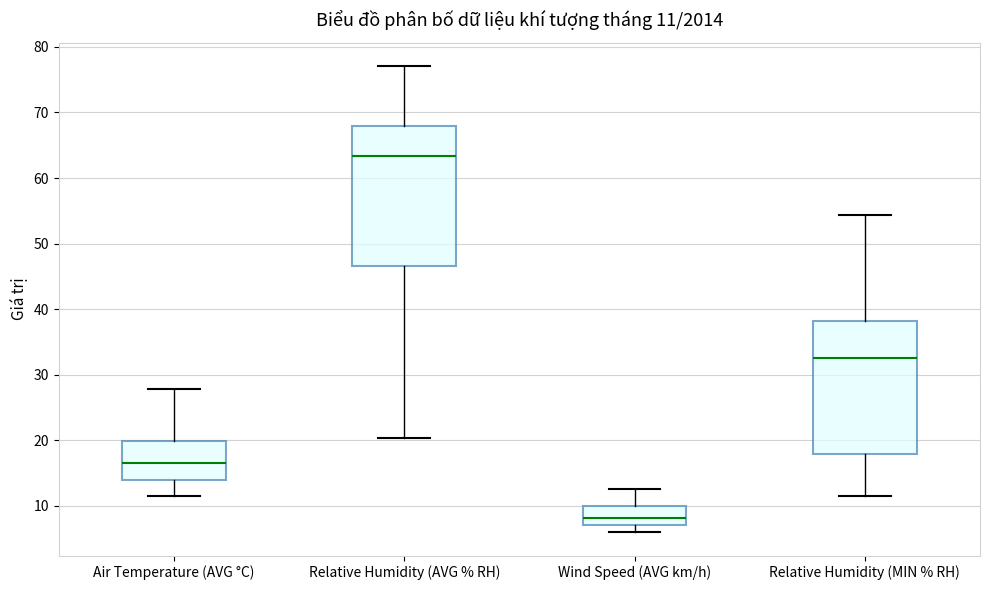

Which box's median line is the highest?

Relative Humidity (AVG % RH)